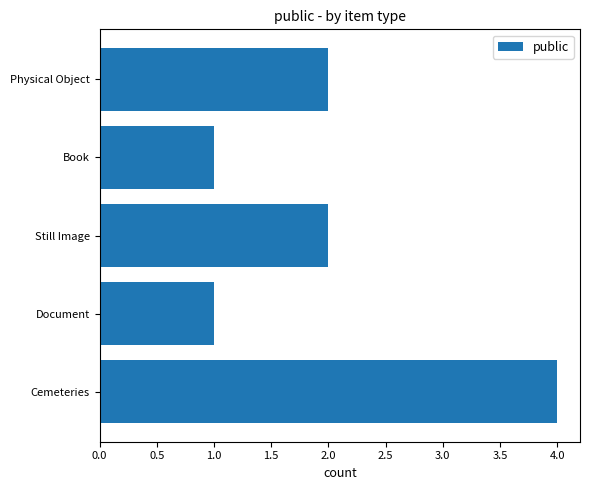

What is the ratio of the value at Cemeteries to the value at Book?

4.0